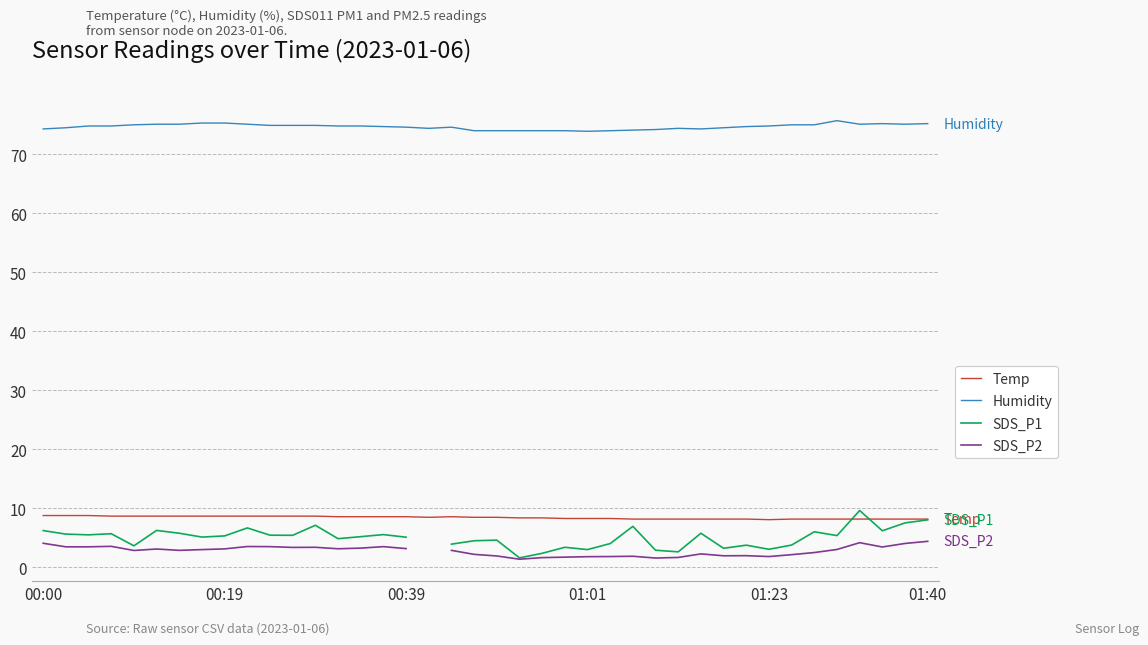

How many interior local valleys does the SDS_P1 series have?

12